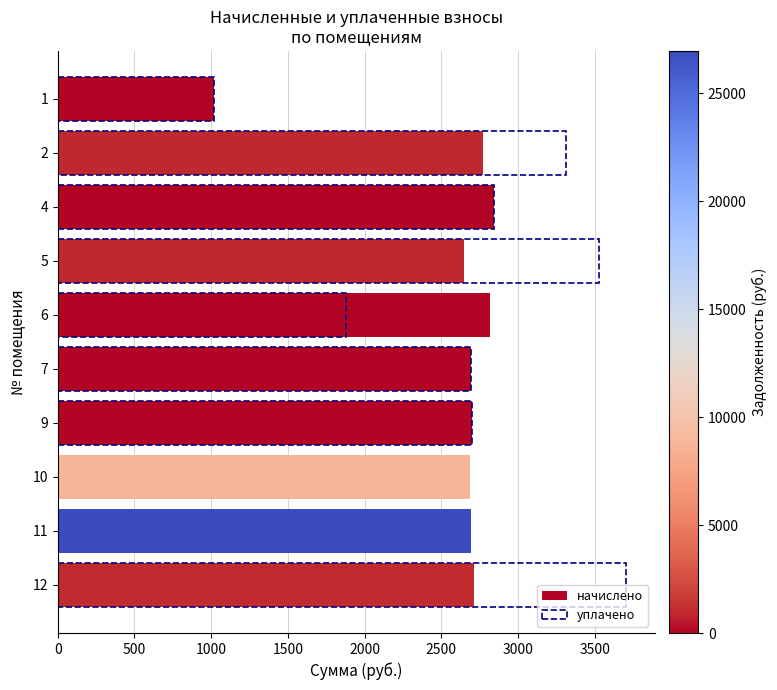

What are all the series names shown in the legend?

начислено, уплачено